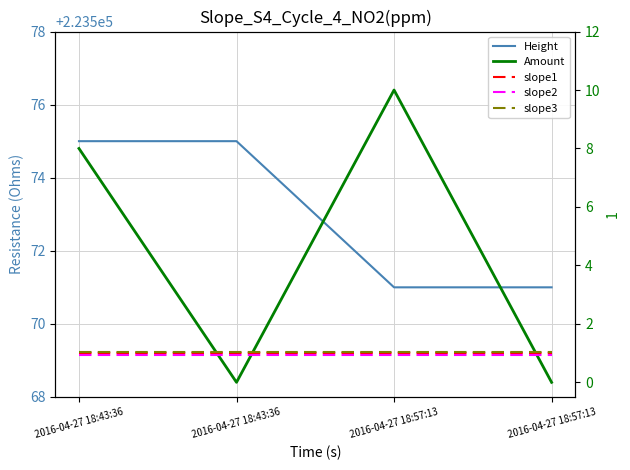

Which series changed the most between 2016-04-27 18:57:13 and 2016-04-27 18:57:13?

Amount